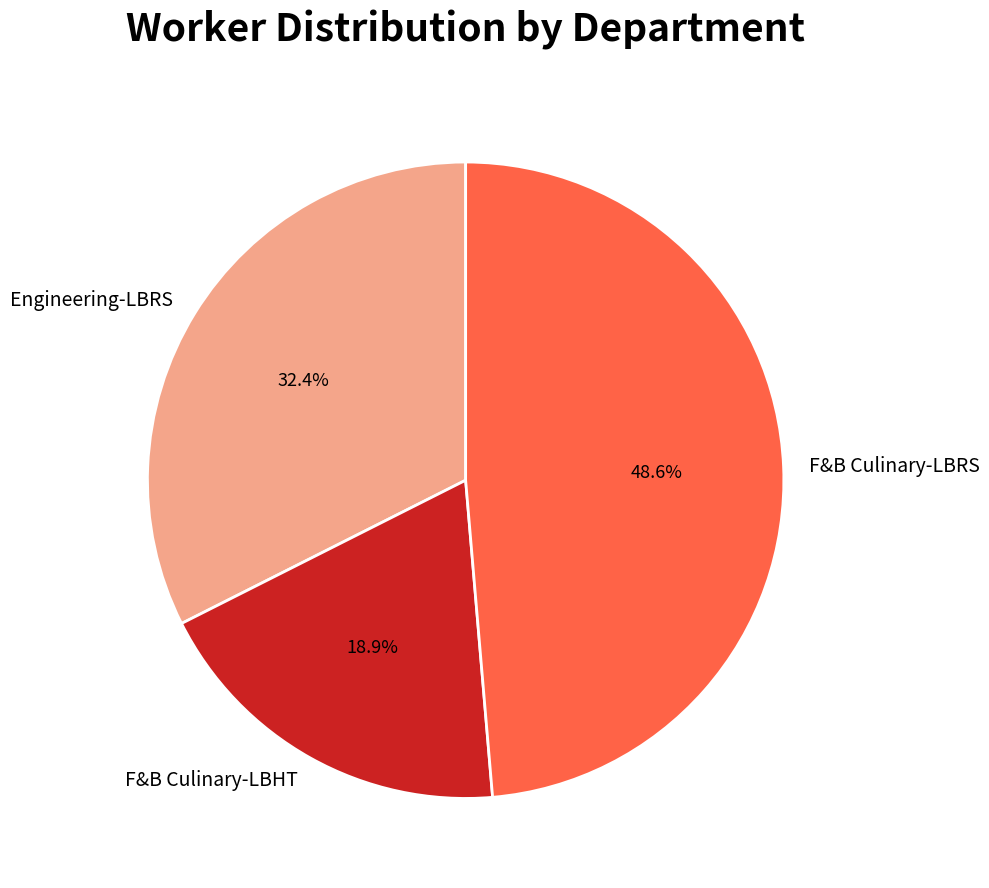

How many segments does this pie chart have?

3